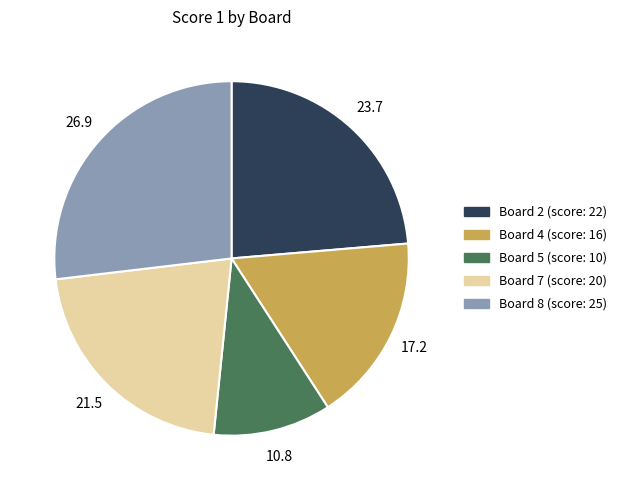

Is there a majority slice in this chart?

No